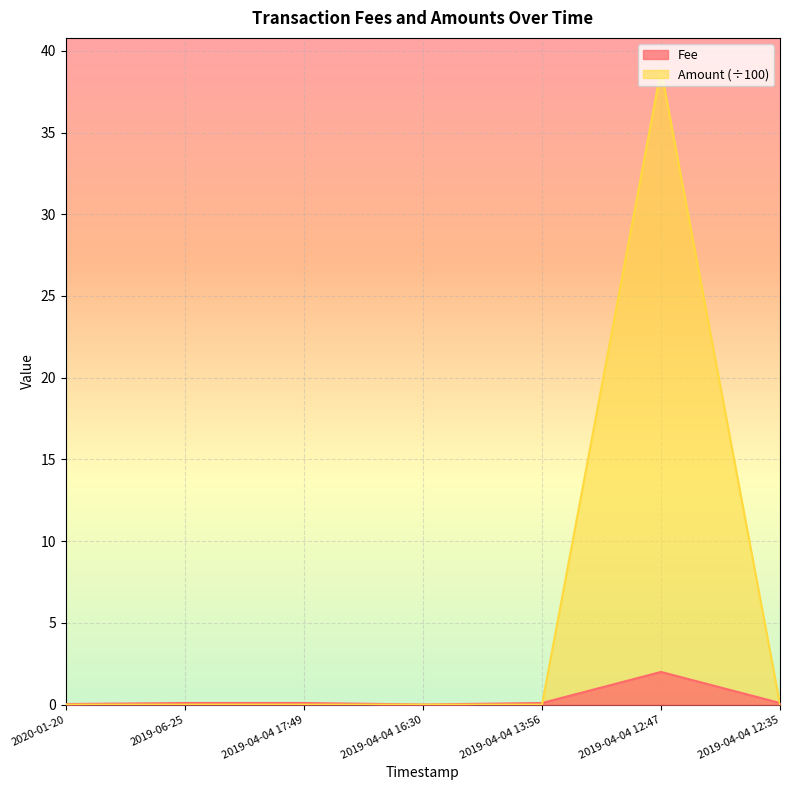

Reading left to right, list all the values displayed in this chart.

Fee: 0.0	0.1	0.1	0.0	0.1	2.0	0.1
Amount: 0.0	0.0	0.0	0.0	0.0	38.8	0.0